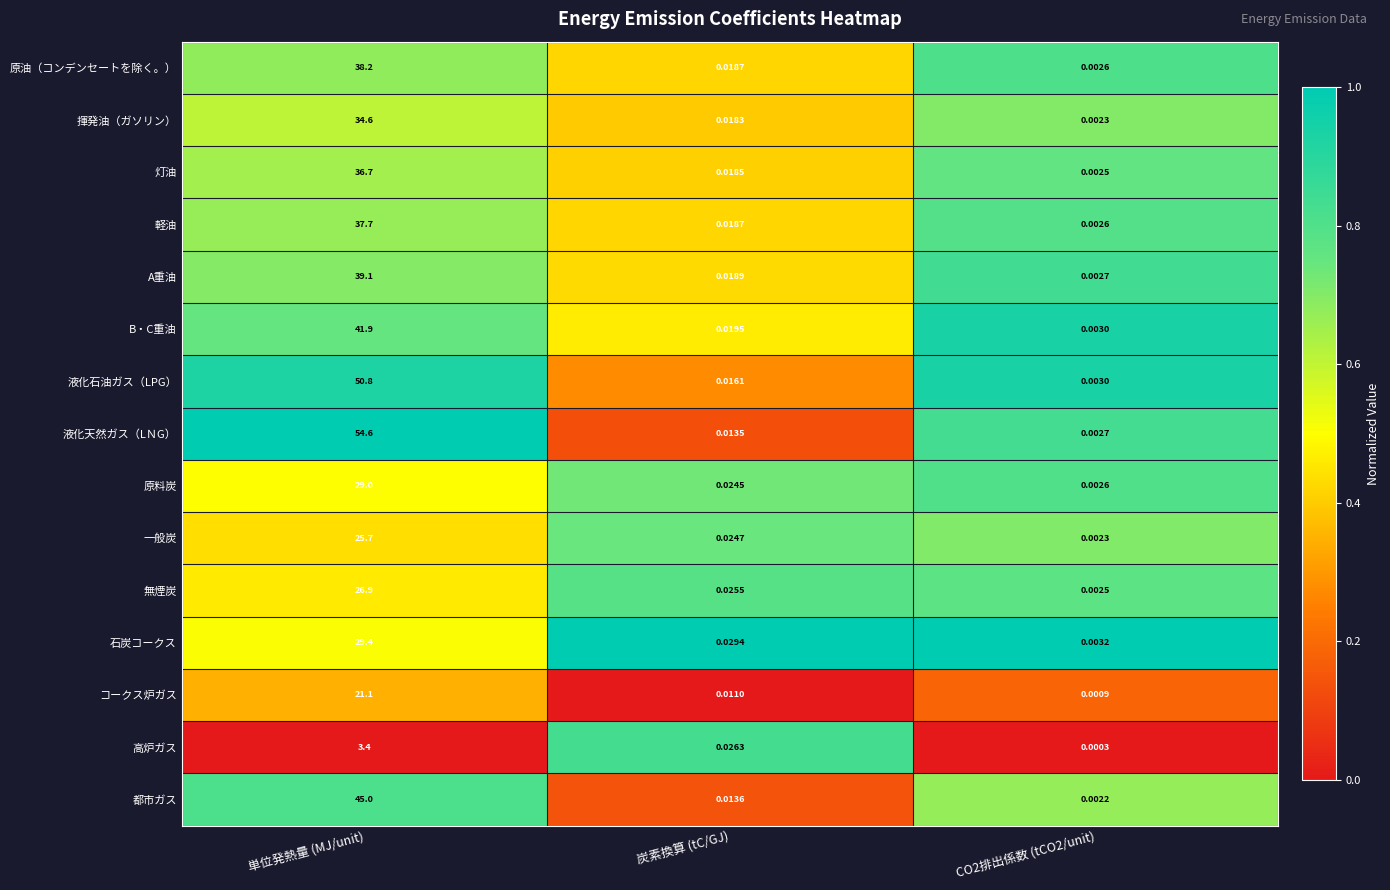

List the series in order of their peak value, lowest first.

高炉ガス, コークス炉ガス, 一般炭, 無煙炭, 原料炭, 石炭コークス, 揮発油（ガソリン）, 灯油, 軽油, 原油（コンデンセートを除く。）, A重油, B・C重油, 都市ガス, 液化石油ガス（LPG）, 液化天然ガス（LＮG）